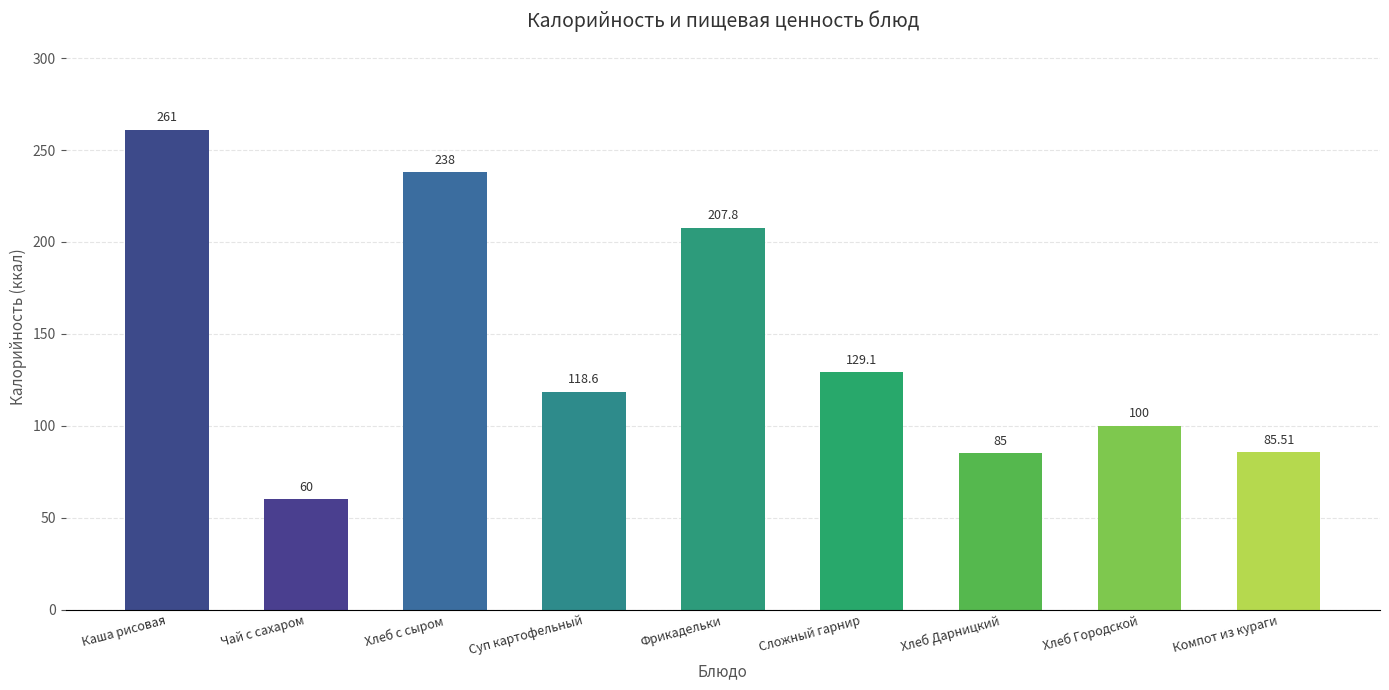

Rank the categories by value from highest to lowest.

Каша рисовая, Хлеб с сыром, Фрикадельки, Сложный гарнир, Суп картофельный, Хлеб Городской, Компот из кураги, Хлеб Дарницкий, Чай с сахаром